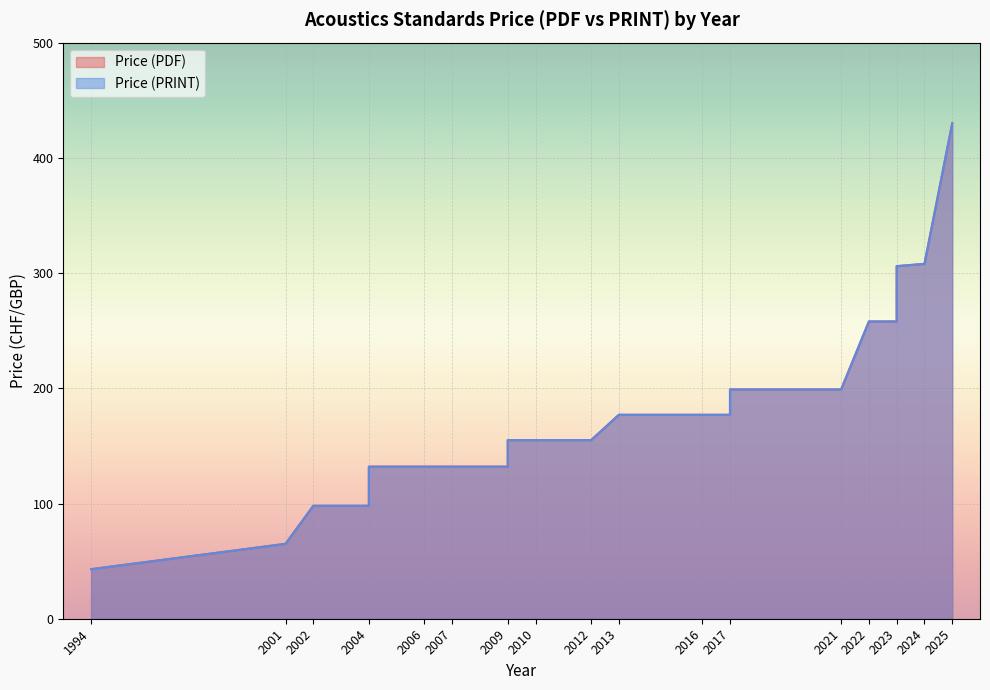

True or false: Price (PRINT) and Price (PDF) cross at least once.

False